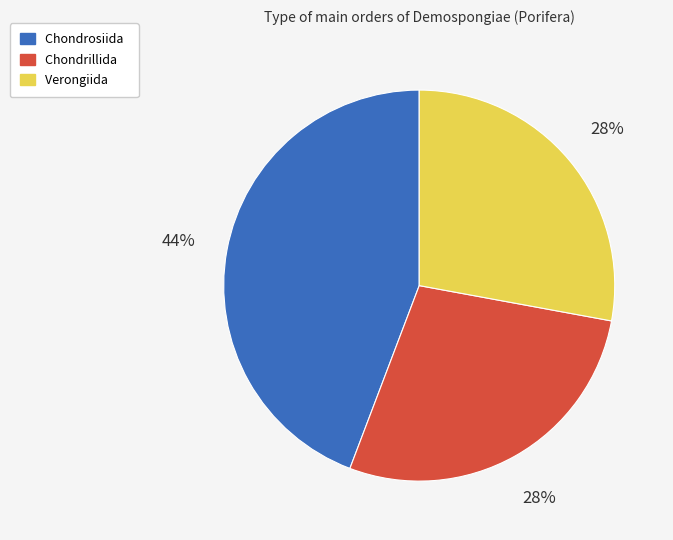

True or false: Verongiida accounts for 22% of the total.

False